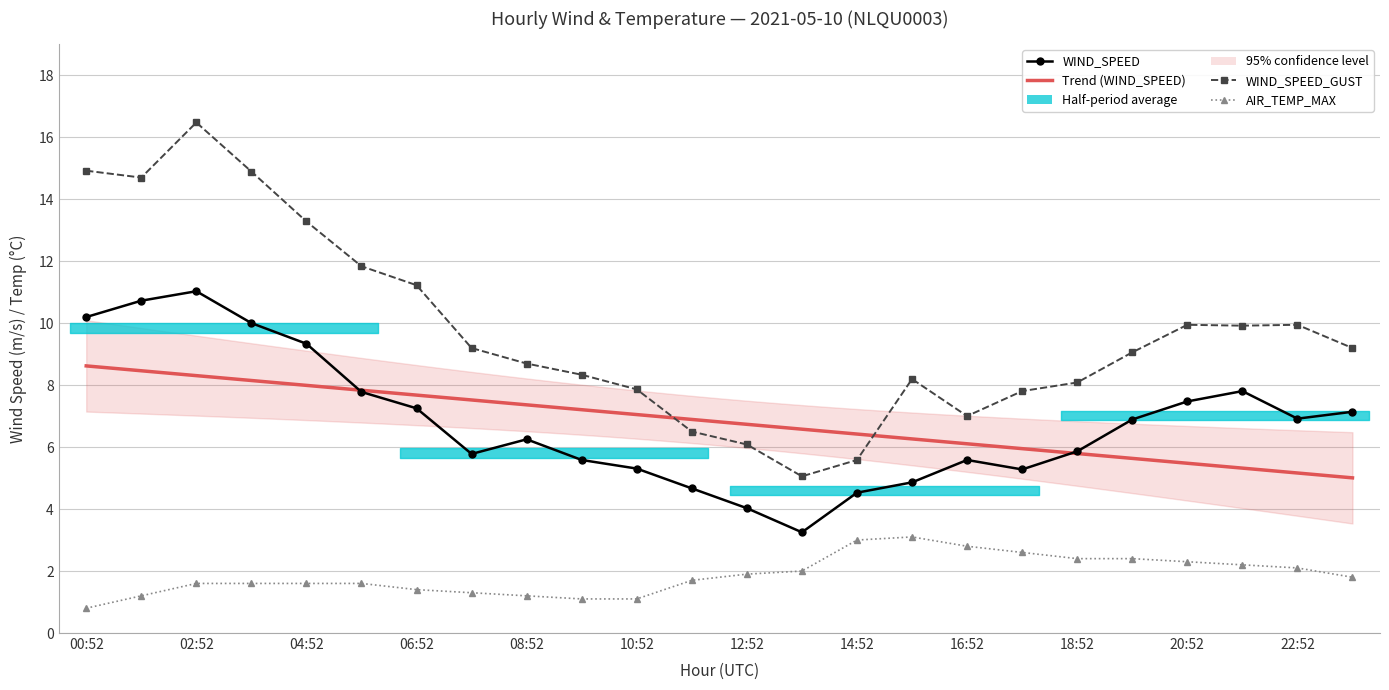

How many interior local valleys does the WIND_SPEED_GUST series have?

4